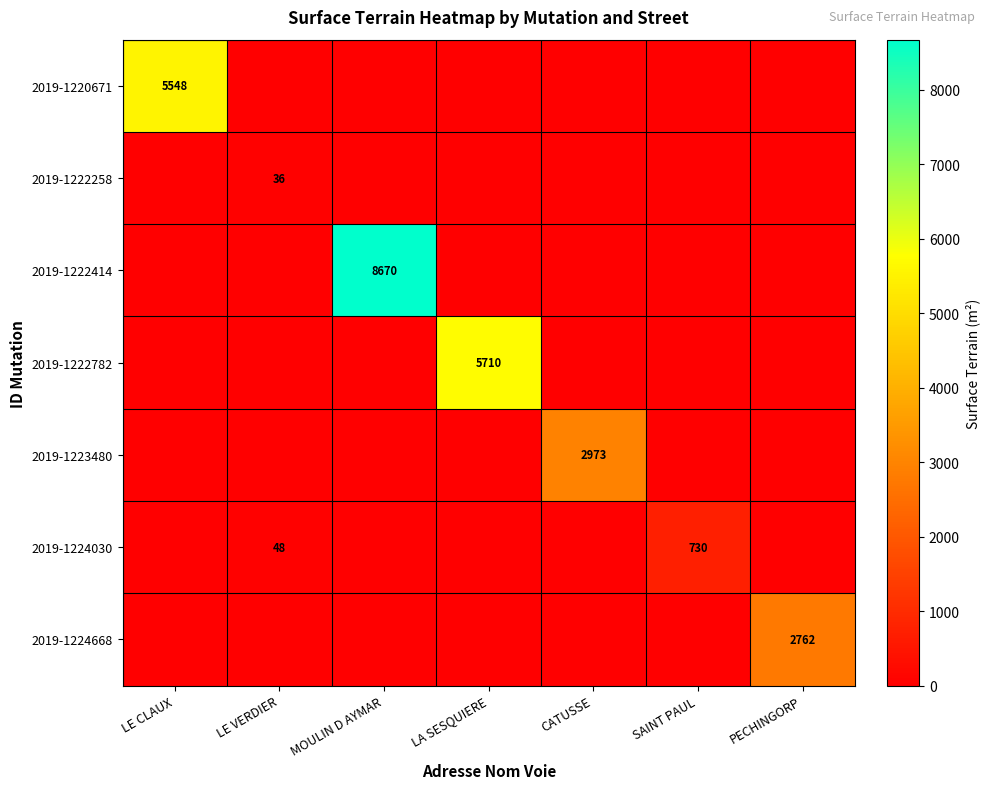

How many categories are shown in the chart?

7